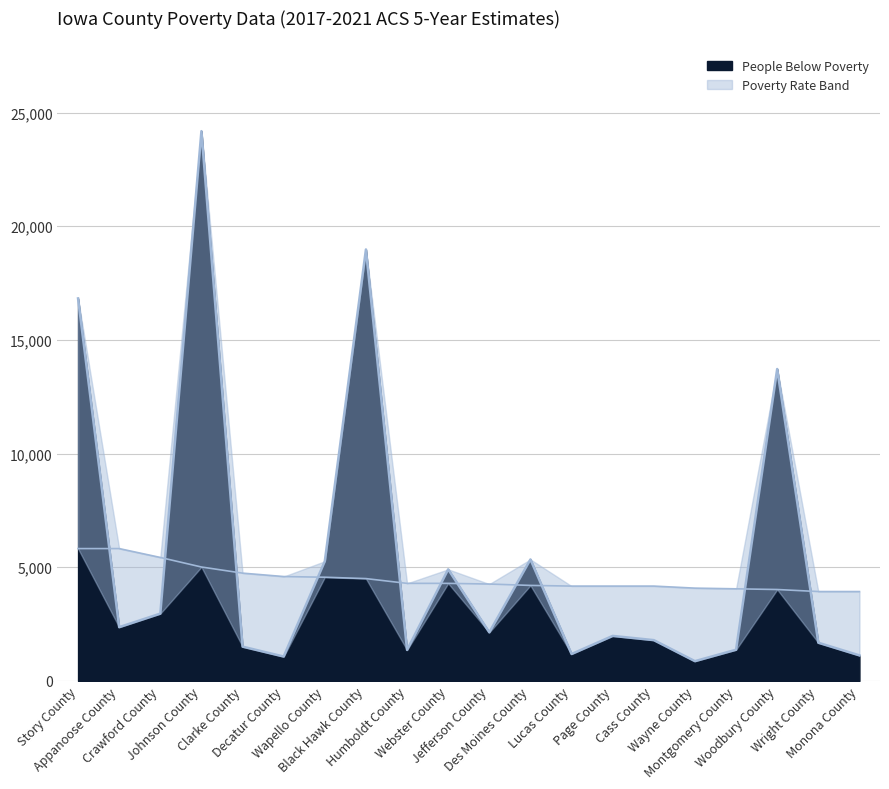

What is the lowest value of the People Below Poverty series?

868